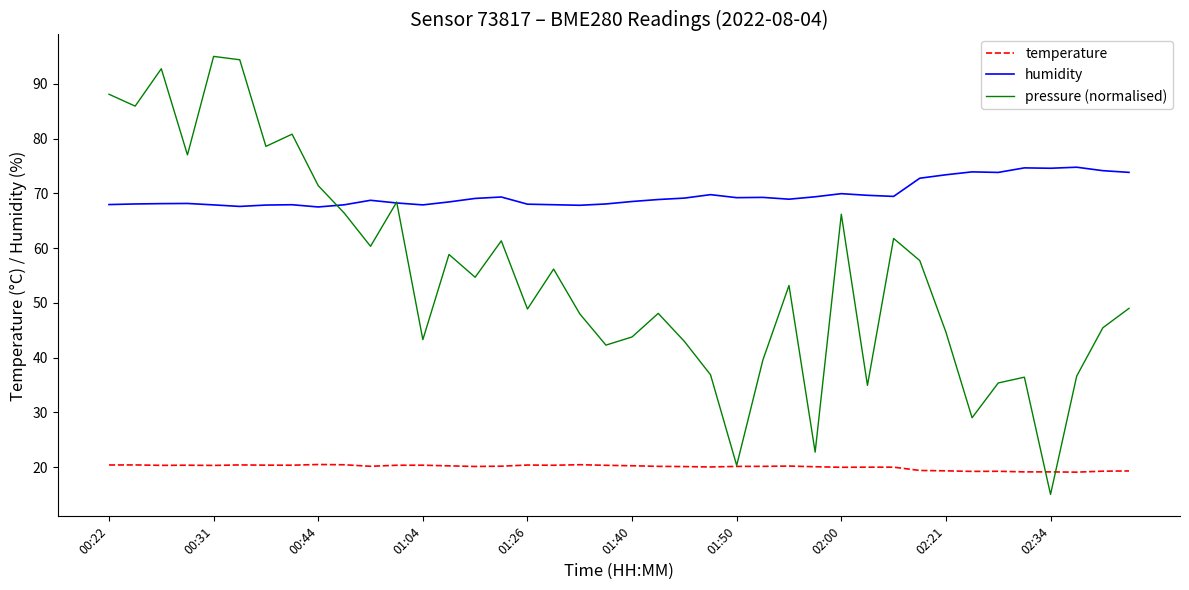

What is the difference between the maximum and minimum values in the humidity series?

7.3